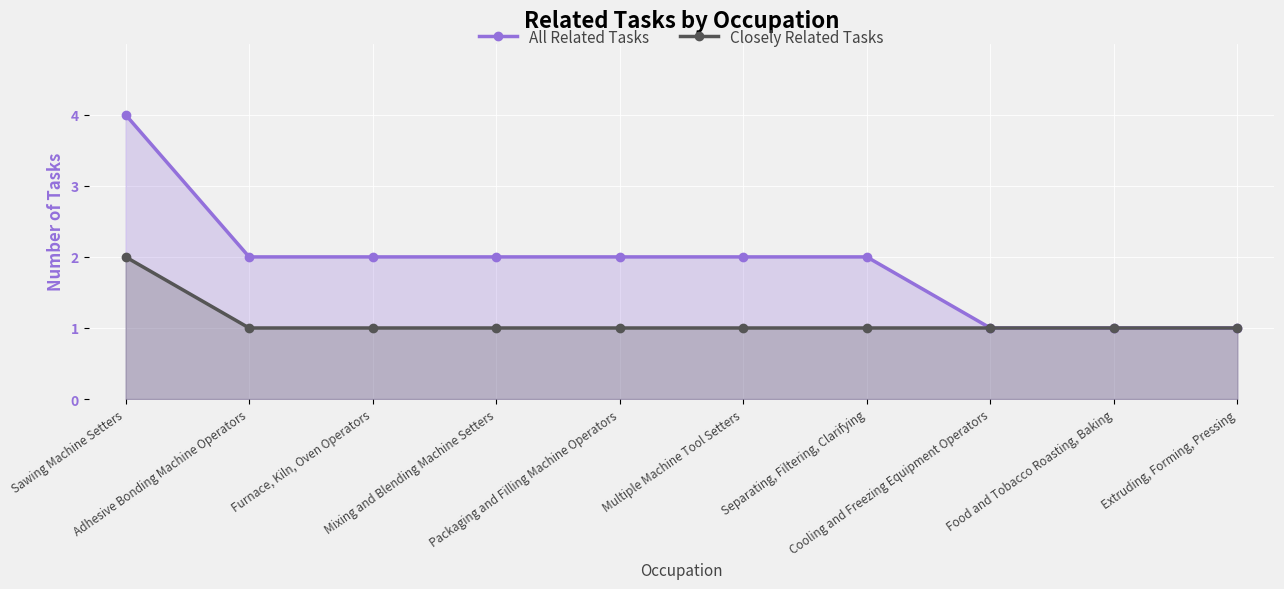

What is the smallest value displayed?

1